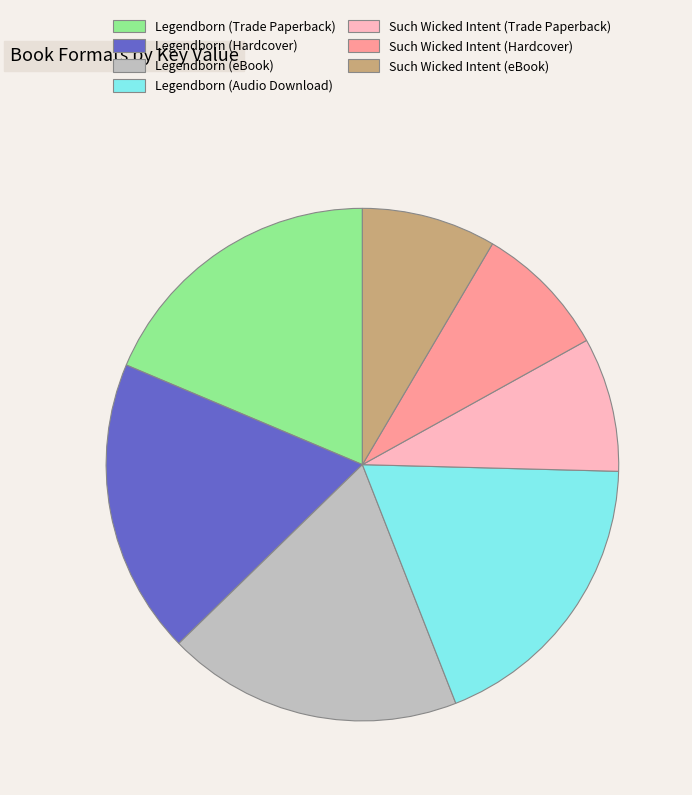

Is there any slice that represents more than half of the pie?

No